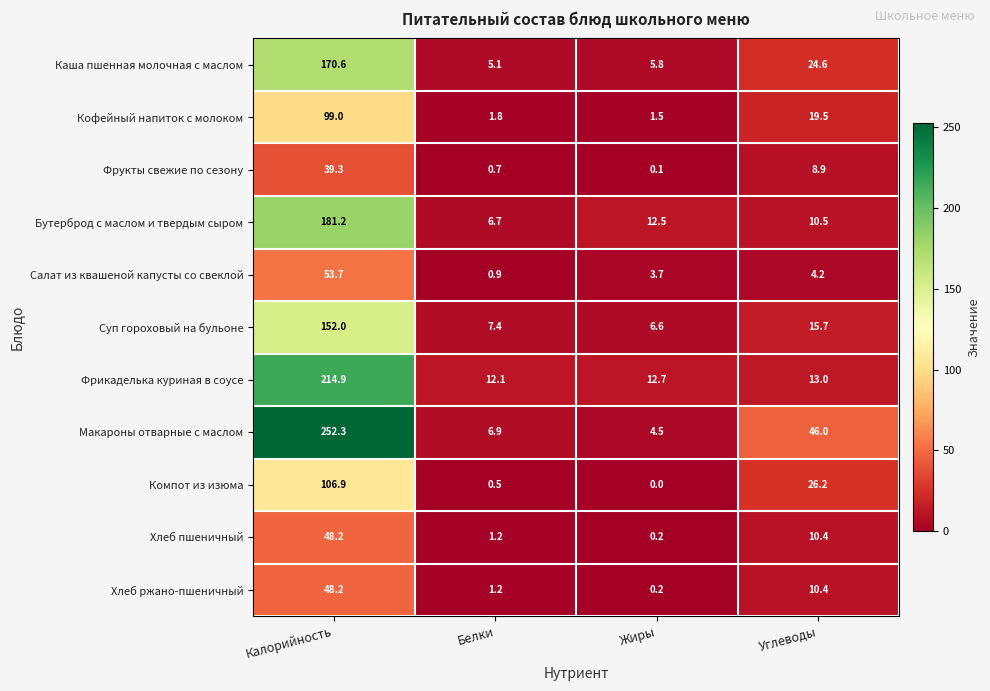

What is the average value of the Суп гороховый на бульоне series?

45.4